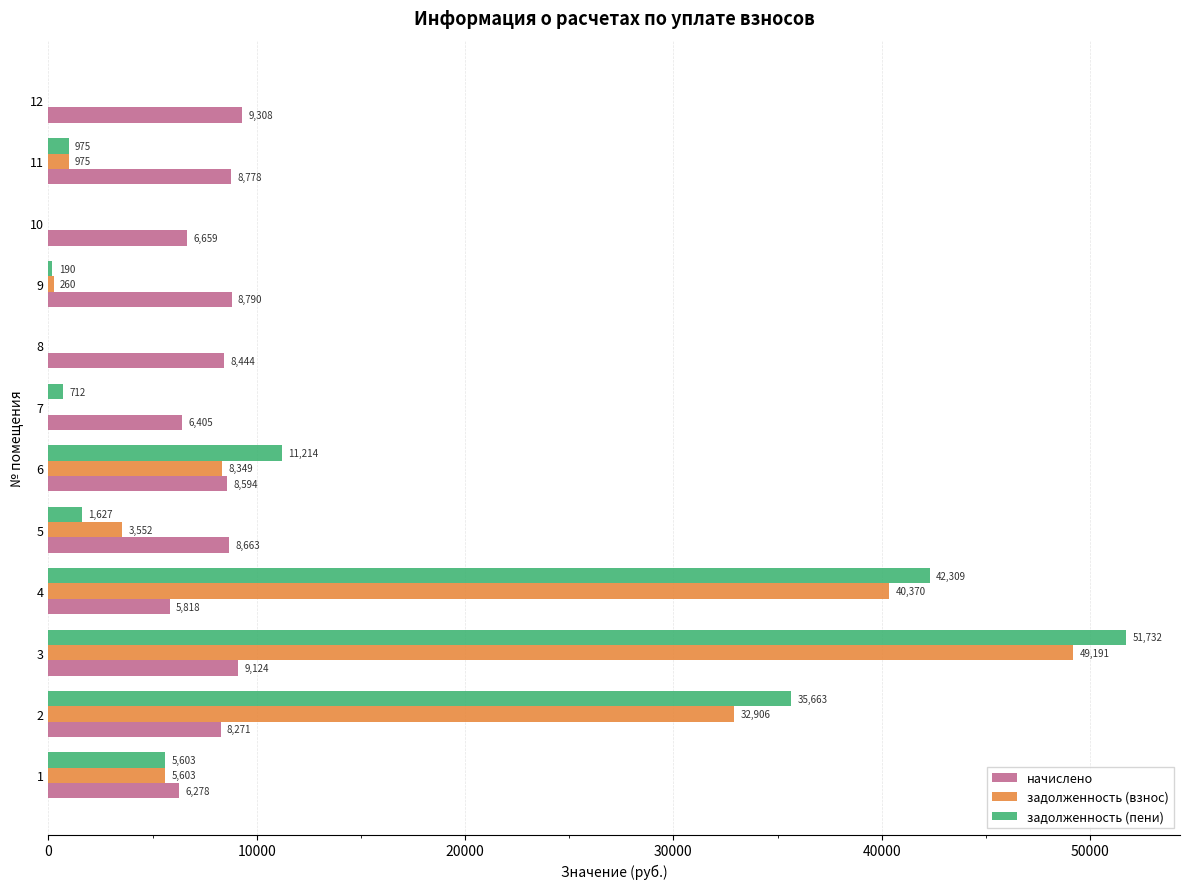

What is the maximum value for задолженность (пени)?

51732.0